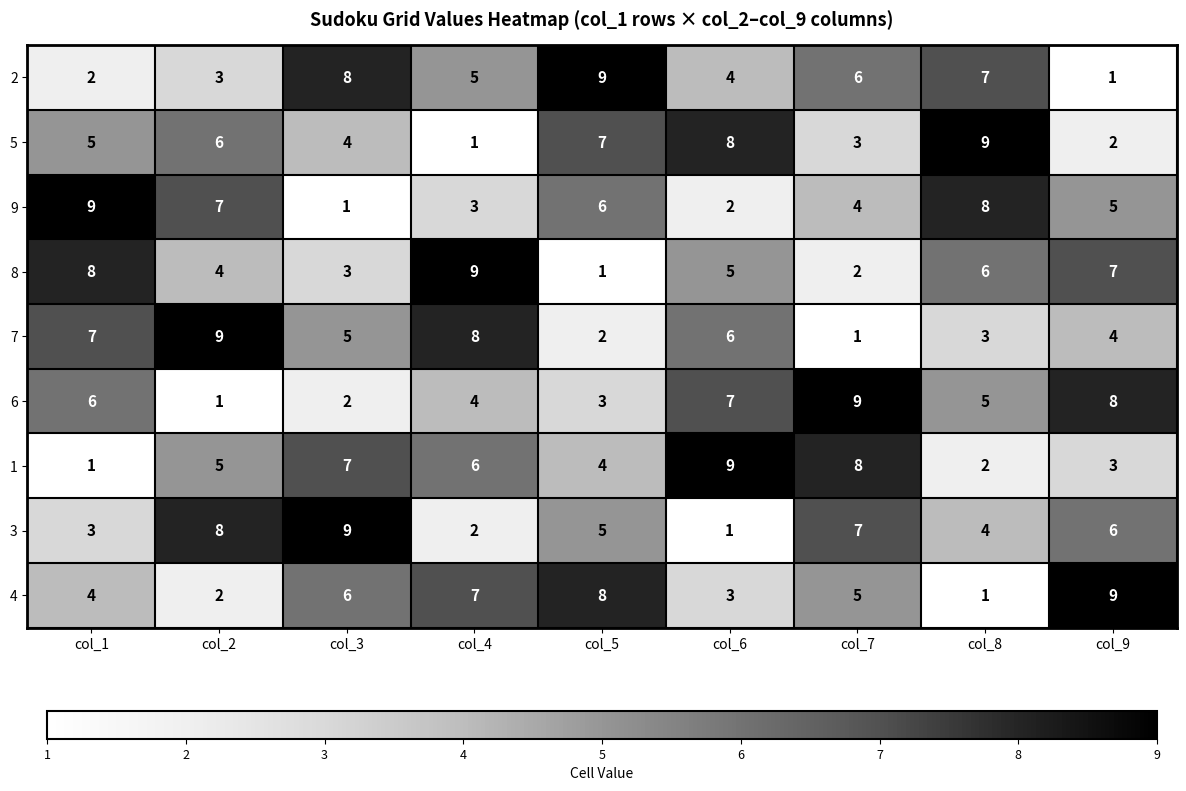

The 2 series shows 9 at col_7. True or false?

False